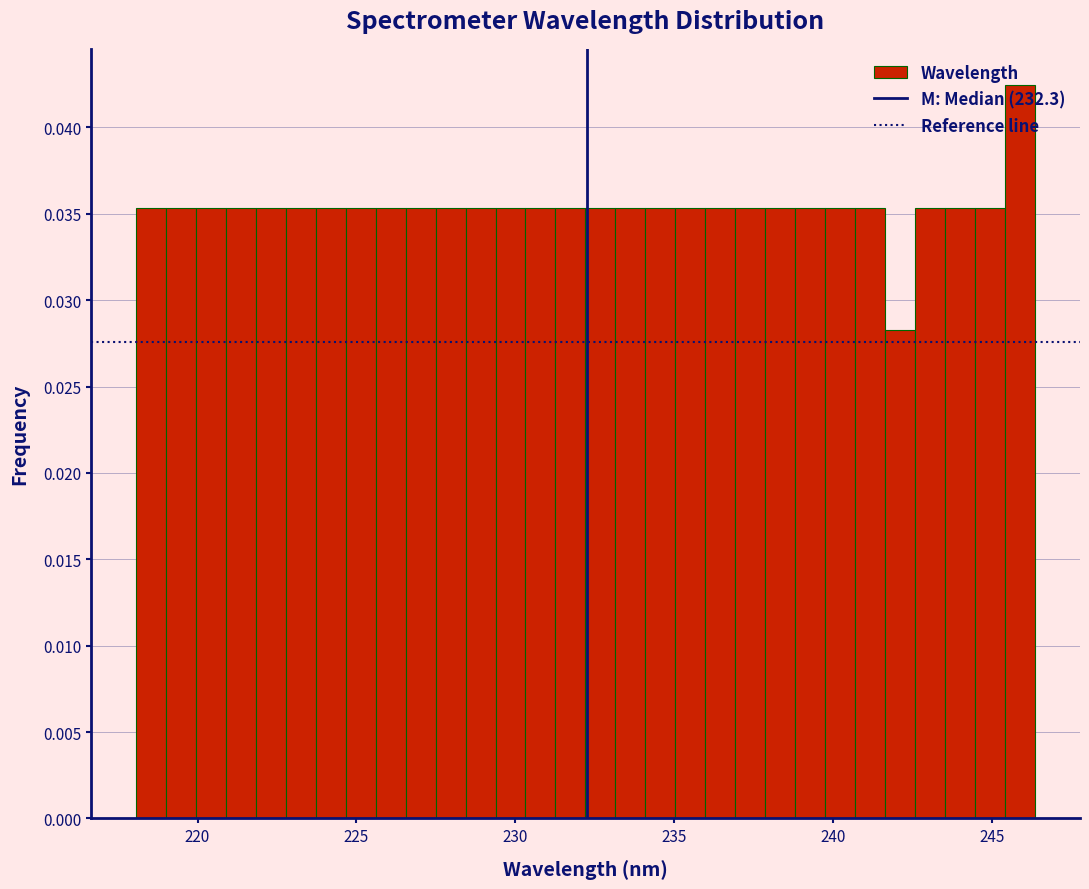

Read against the x-axis, roughly where is the centre of the tallest bar?

246.0